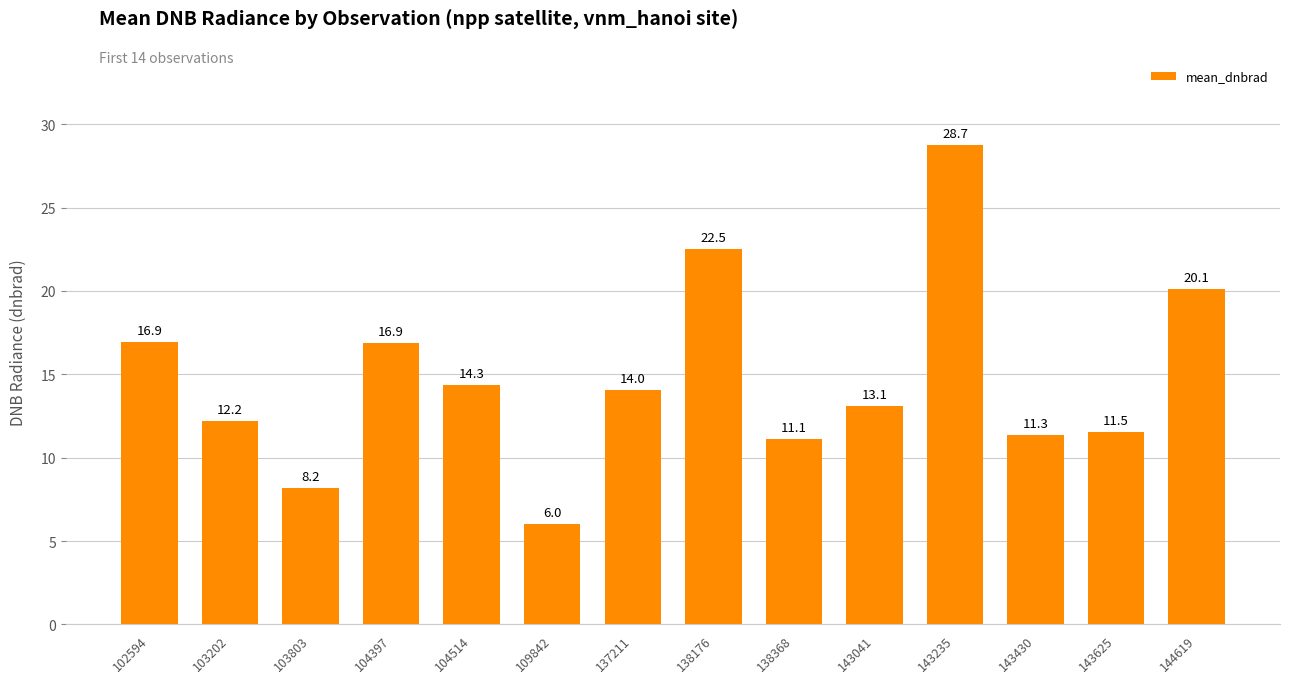

What is the smallest value displayed?

6.0